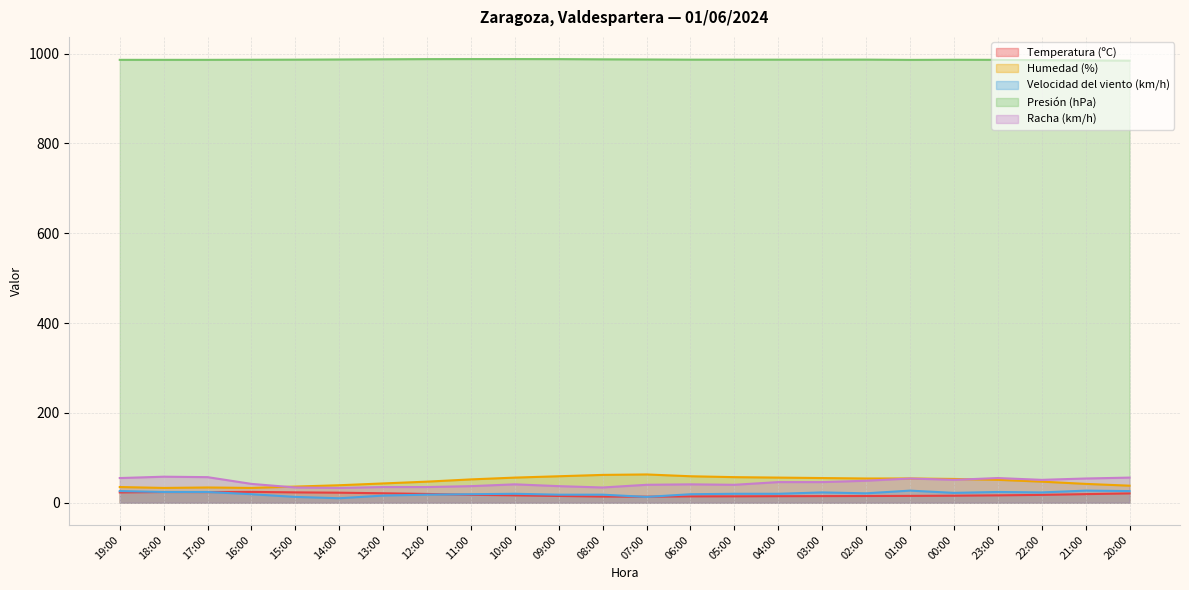

What is the sum of the Racha (km/h) values at 23:00 and 09:00?

92.0